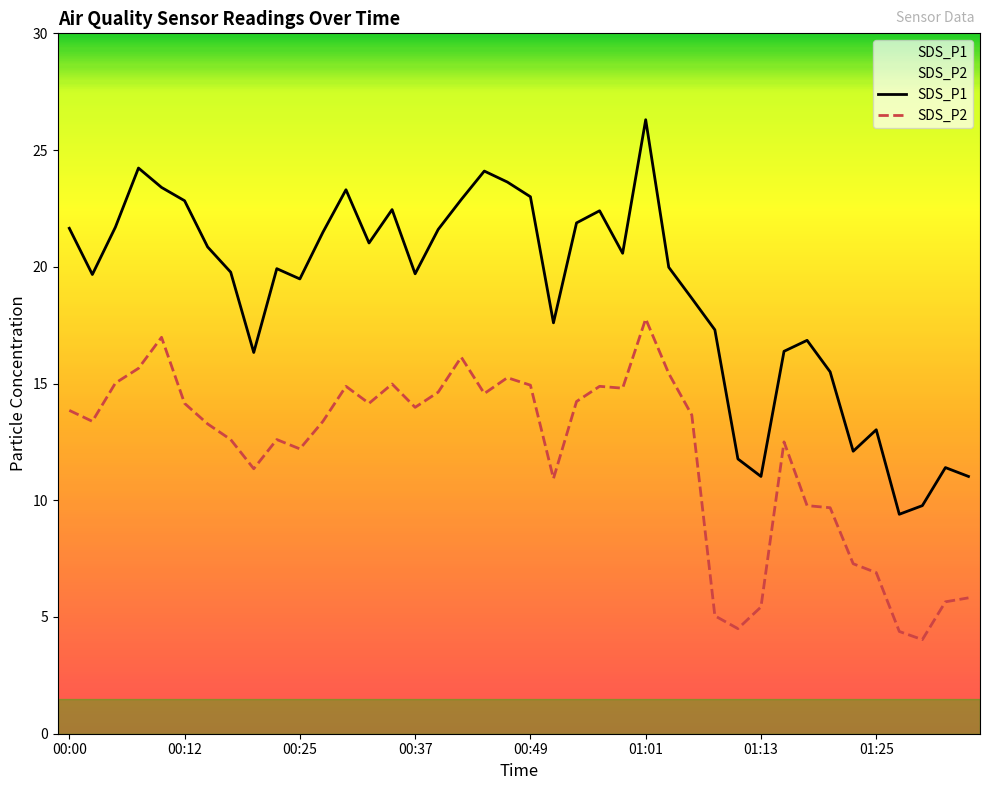

Reading left to right, what are all the values shown in this chart?

SDS_P1: 21.6	19.7	21.7	24.2	23.4	22.8	20.9	19.8	16.3	19.9	19.5	21.5	23.3	21.0	22.4	19.7	21.6	22.9	24.1	23.6	23.0	17.6	21.9	22.4	20.6	26.3	20.0	18.6	17.3	11.8	11.0	16.4	16.9	15.5	12.1	13.0	9.4	9.8	11.4	11.0
SDS_P2: 13.8	13.4	15.0	15.7	17.0	14.2	13.3	12.6	11.3	12.6	12.2	13.4	14.9	14.2	15.0	14.0	14.6	16.1	14.6	15.2	14.9	10.9	14.2	14.9	14.8	17.8	15.4	13.7	5.0	4.5	5.4	12.5	9.8	9.7	7.3	6.9	4.4	4.0	5.7	5.8